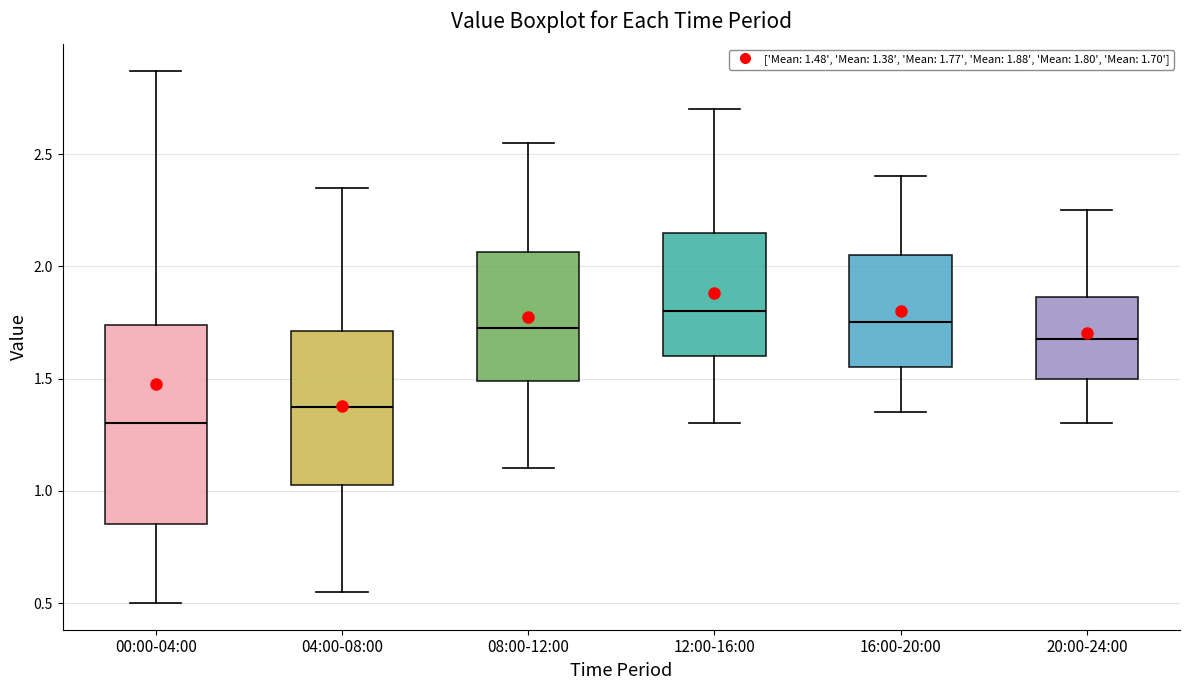

Reading left to right, transcribe this box plot: for each box, give where its median line is, the range the box spans, and where its two whiskers end, as read against the y-axis. The values are not printed on the chart, so give them approximately, as read against the axis.

00:00-04:00: median 1.30, box 0.85 to 1.75, whiskers 0.50 to 2.85
04:00-08:00: median 1.40, box 1.05 to 1.70, whiskers 0.55 to 2.35
08:00-12:00: median 1.75, box 1.50 to 2.05, whiskers 1.10 to 2.55
12:00-16:00: median 1.80, box 1.60 to 2.15, whiskers 1.30 to 2.70
16:00-20:00: median 1.75, box 1.55 to 2.05, whiskers 1.35 to 2.40
20:00-24:00: median 1.70, box 1.50 to 1.85, whiskers 1.30 to 2.25